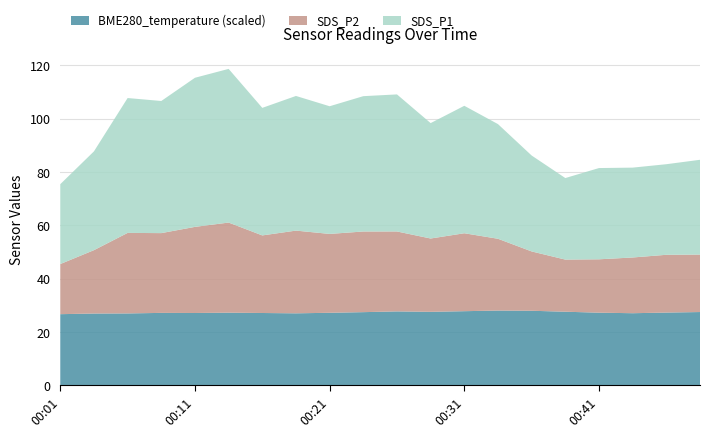

Reading left to right, transcribe all the data shown in this chart.

SDS_P1: 00:01=29.9	00:03=37.0	00:06=50.6	00:08=49.5	00:11=55.9	00:13=57.6	00:16=47.8	00:18=50.5	00:21=47.9	00:23=50.8	00:26=51.4	00:28=43.3	00:31=47.8	00:33=43.0	00:36=36.0	00:38=30.6	00:41=34.2	00:43=33.7	00:46=34.0	00:48=35.5
SDS_P2: 00:01=18.8	00:03=23.8	00:06=30.2	00:08=29.9	00:11=32.3	00:13=33.8	00:16=29.1	00:18=31.0	00:21=29.6	00:23=30.2	00:26=30.0	00:28=27.5	00:31=29.2	00:33=26.9	00:36=22.2	00:38=19.6	00:41=20.0	00:43=20.9	00:46=21.7	00:48=21.6
BME280_temperature: 00:01=6.7	00:03=6.7	00:06=6.7	00:08=6.8	00:11=6.8	00:13=6.8	00:16=6.8	00:18=6.7	00:21=6.8	00:23=6.8	00:26=6.9	00:28=6.9	00:31=6.9	00:33=7.0	00:36=7.0	00:38=6.9	00:41=6.8	00:43=6.8	00:46=6.8	00:48=6.9